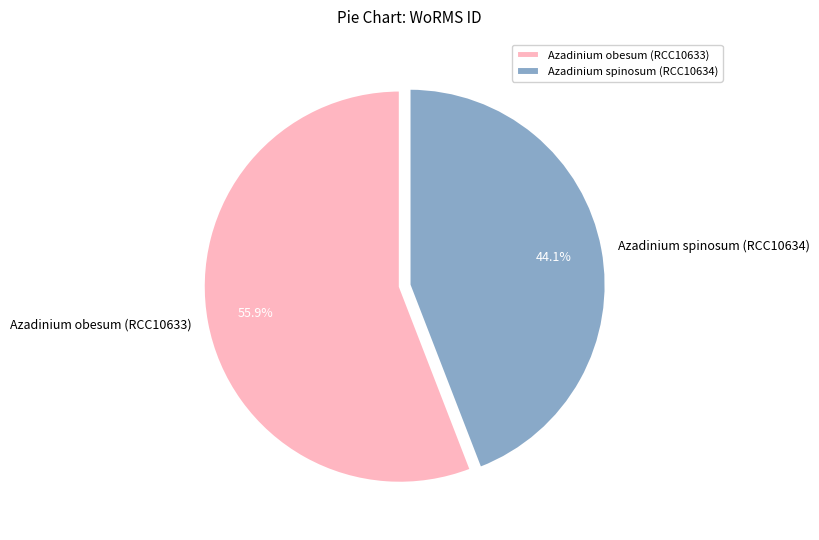

Between Azadinium spinosum (RCC10634) and Azadinium obesum (RCC10633), which is larger?

Azadinium obesum (RCC10633)